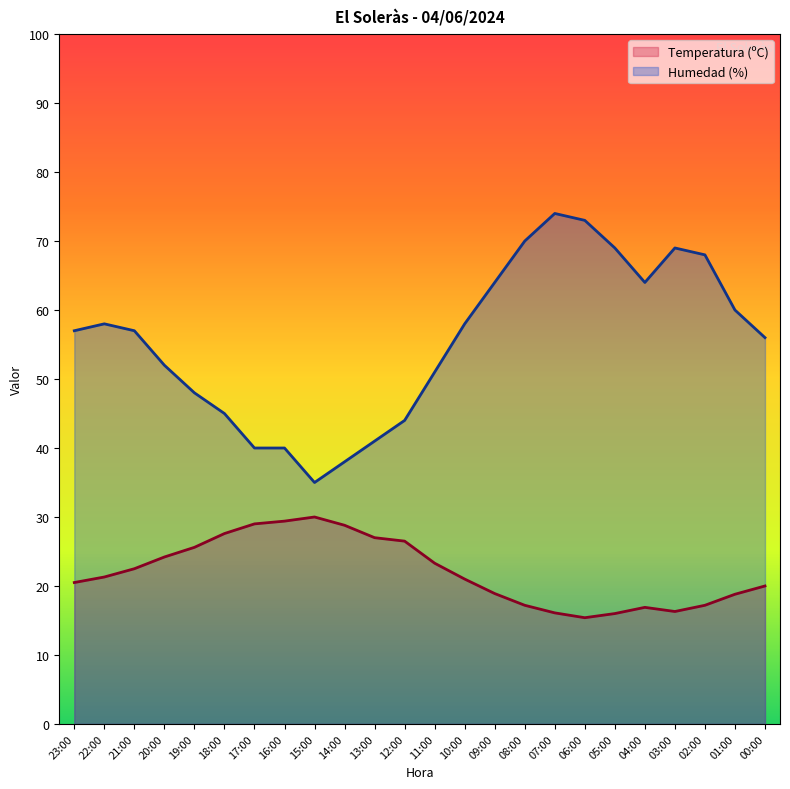

What position from the right is 16:00?

17